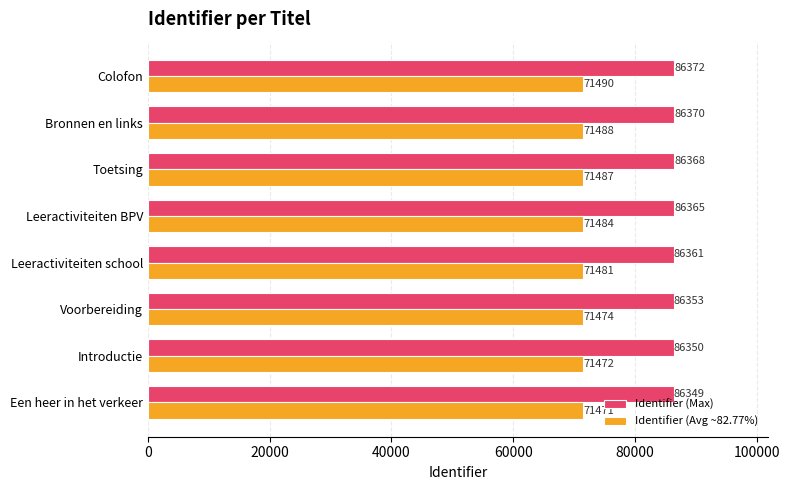

Rank the series by their maximum value, from highest to lowest.

Identifier (Max), Identifier (Avg ~82.77%)